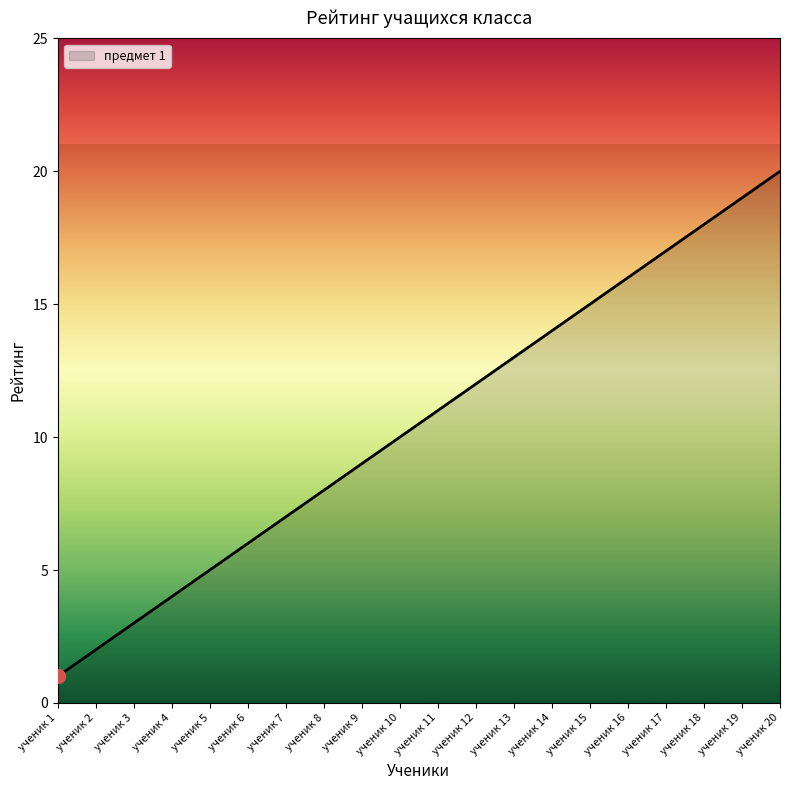

What is the greatest value displayed?

20